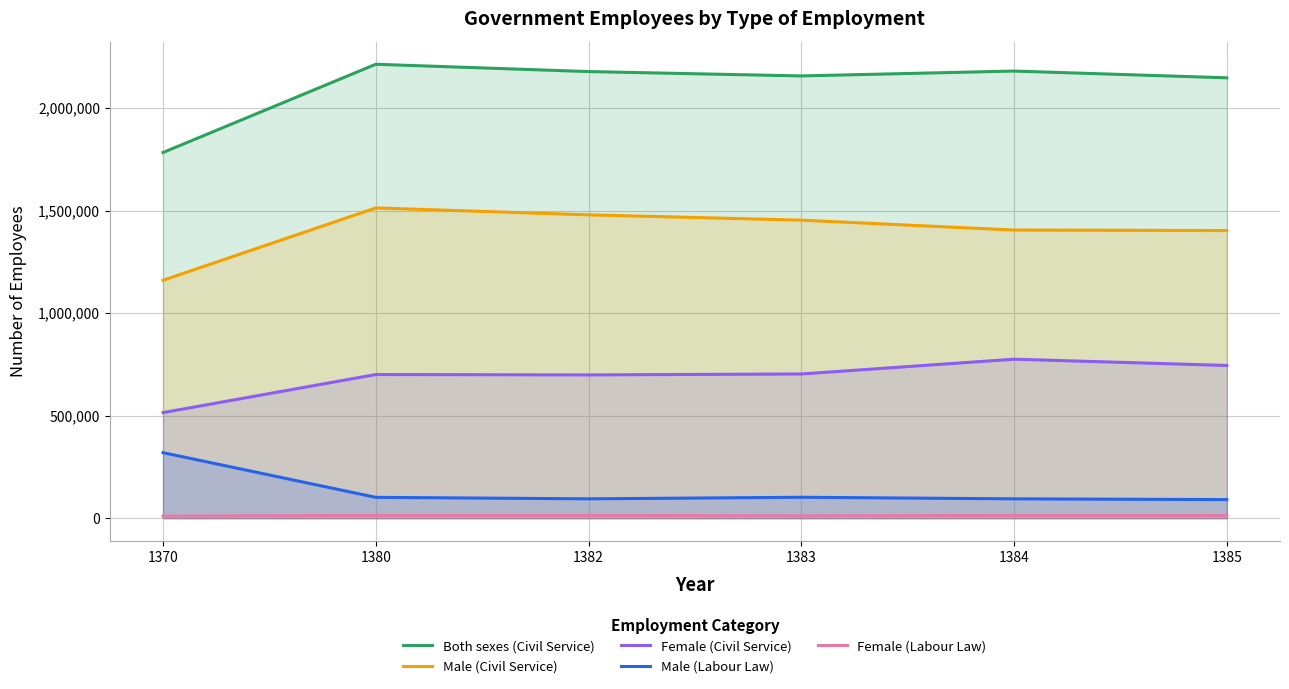

How many lines are shown in the chart?

5